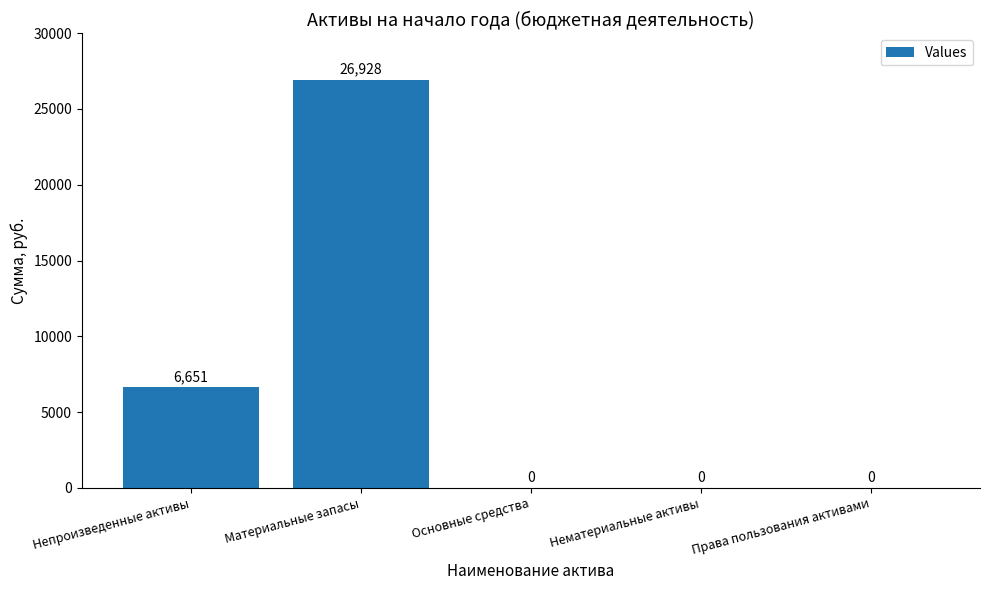

What is the maximum value shown in the chart?

26928